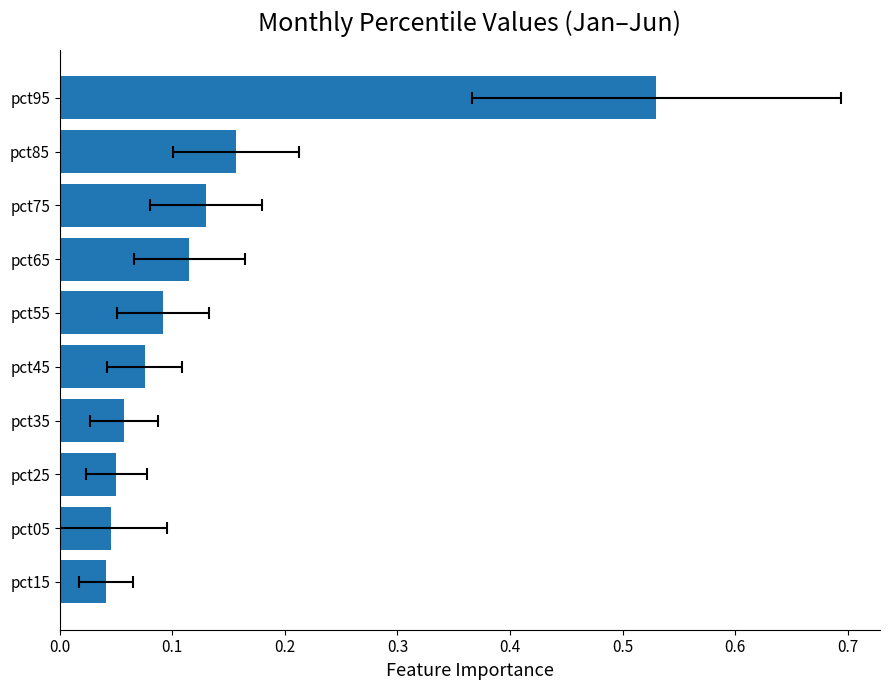

How many data points does each series have?

10